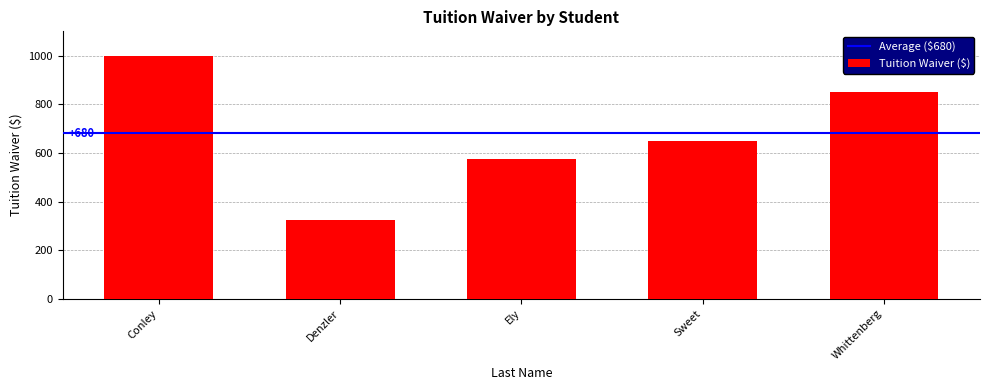

What is the maximum value shown in the chart?

1000